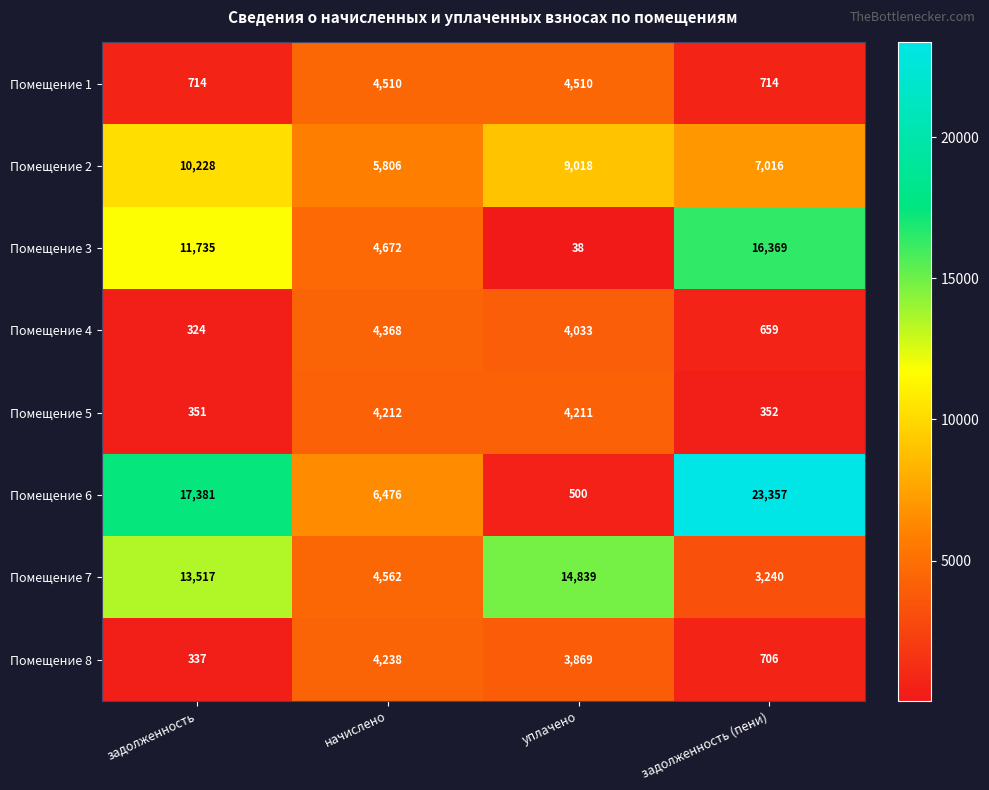

What is the greatest value displayed?

23357